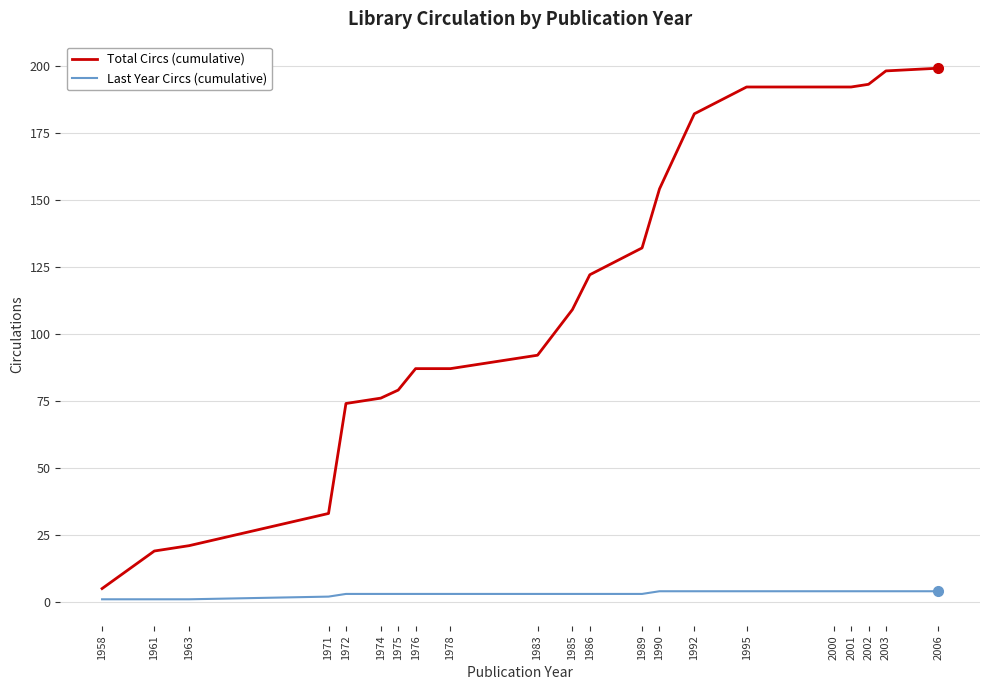

True or false: Total Circs (cumulative) has a value of 87 at 1978.

True